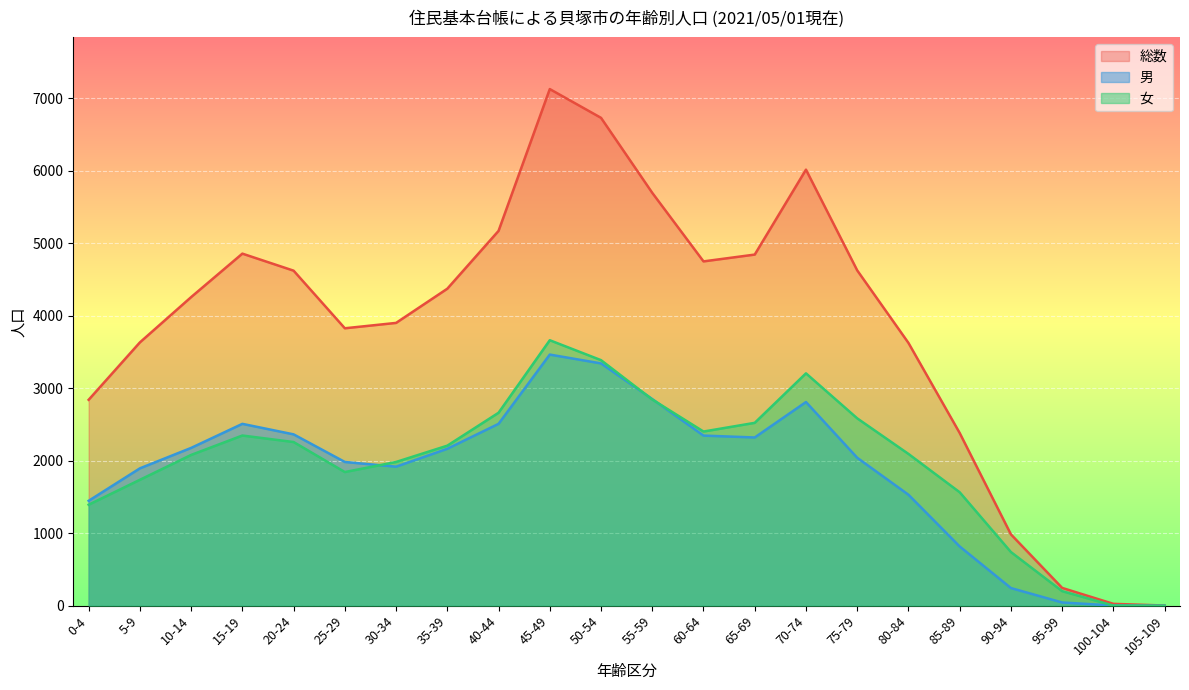

At which label is 女 closest to 1832?

25-29